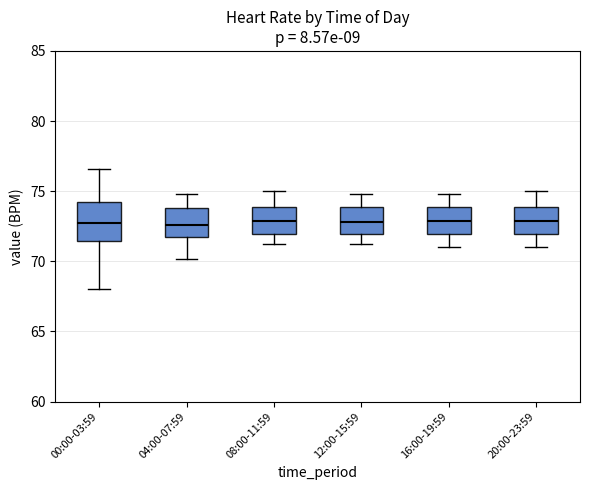

Reading left to right, read every box against the y-axis: the position of its median line, the range the box covers, and the ends of its whiskers. The values are not printed on the chart, so give them approximately, as read against the axis.

00:00-03:59: median 72.5, box 71.5 to 74.0, whiskers 68.0 to 76.5
04:00-07:59: median 72.5, box 72.0 to 74.0, whiskers 70.0 to 75.0
08:00-11:59: median 73.0, box 72.0 to 74.0, whiskers 71.0 to 75.0
12:00-15:59: median 73.0, box 72.0 to 74.0, whiskers 71.0 to 75.0
16:00-19:59: median 73.0, box 72.0 to 74.0, whiskers 71.0 to 75.0
20:00-23:59: median 73.0, box 72.0 to 74.0, whiskers 71.0 to 75.0